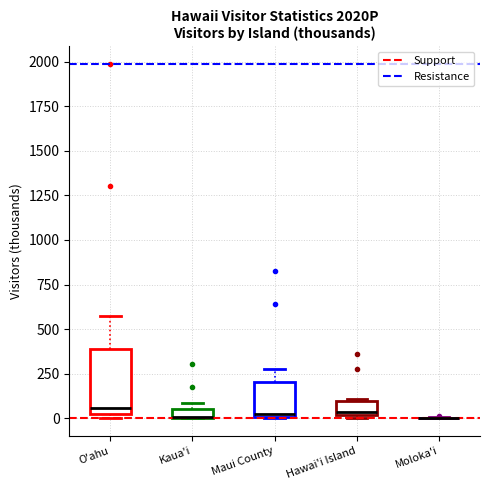

Comparing the boxes themselves (not the whiskers), which one is the tallest?

O'ahu